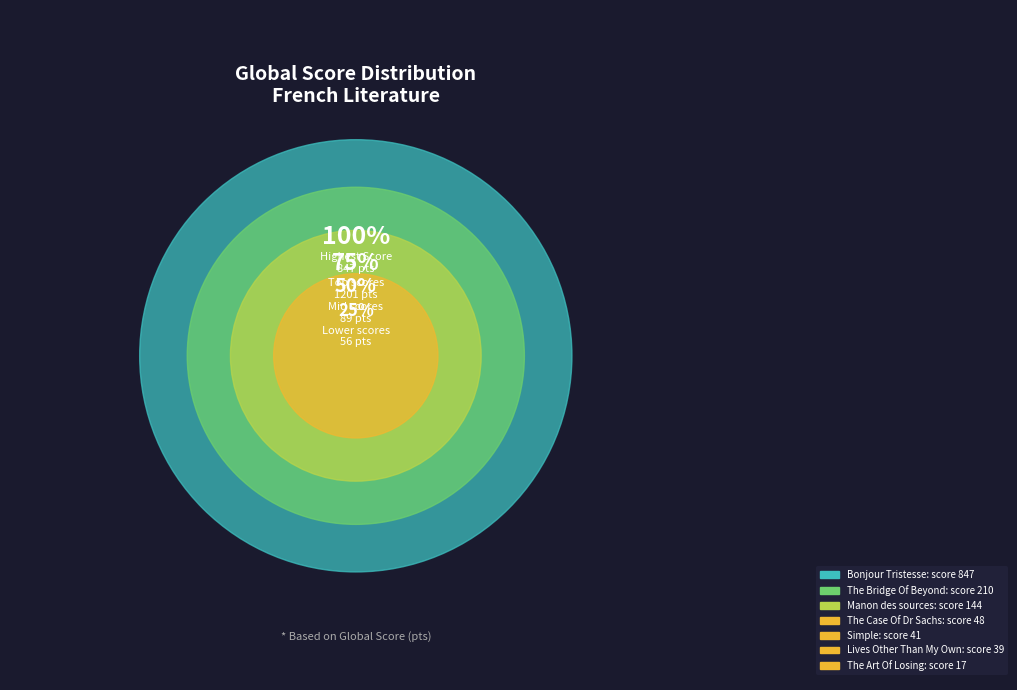

How many segments does this pie chart have?

7